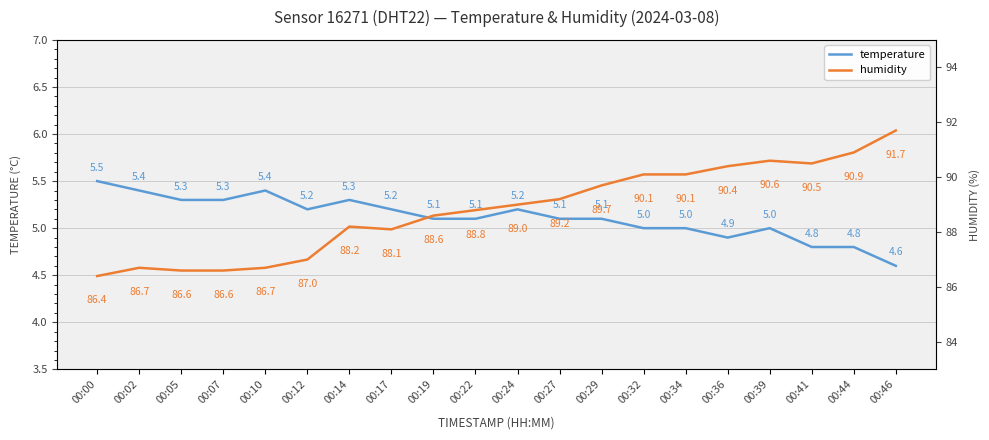

How many interior local valleys does the temperature series have?

2